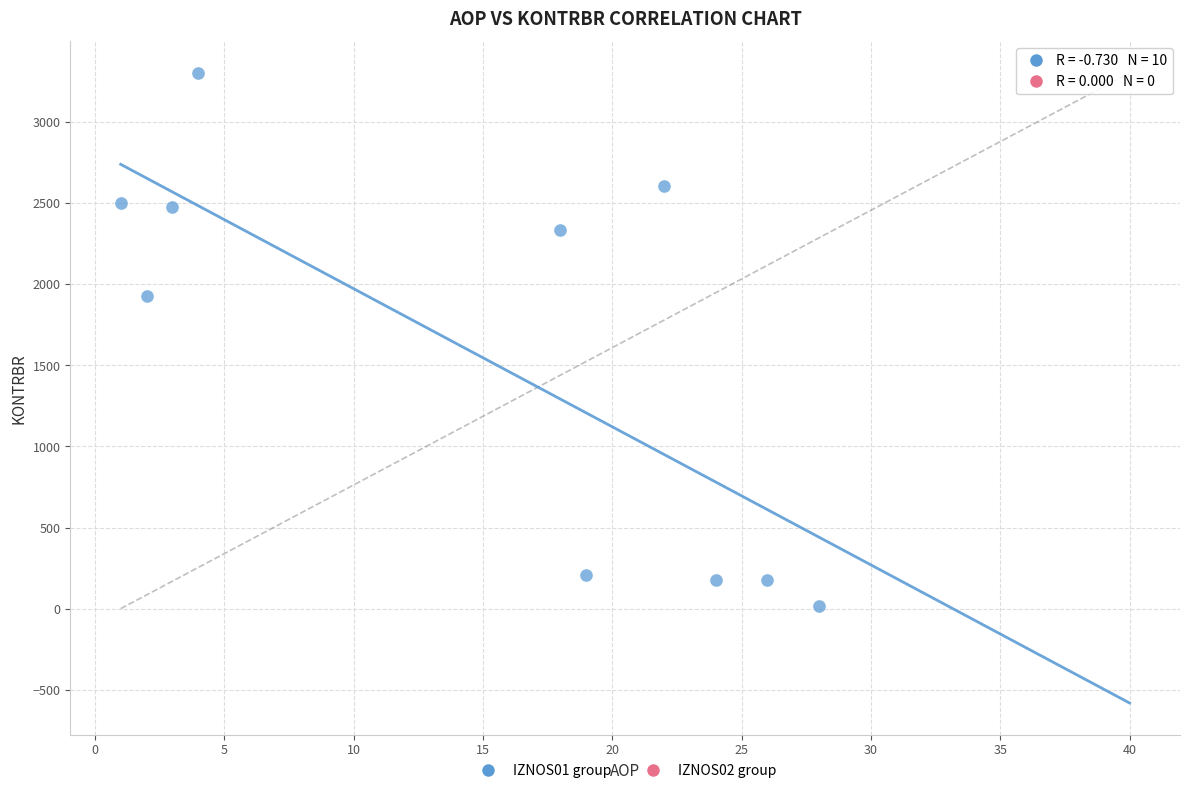

What Y value in the scatter plot is closest to 1659?

1925.1